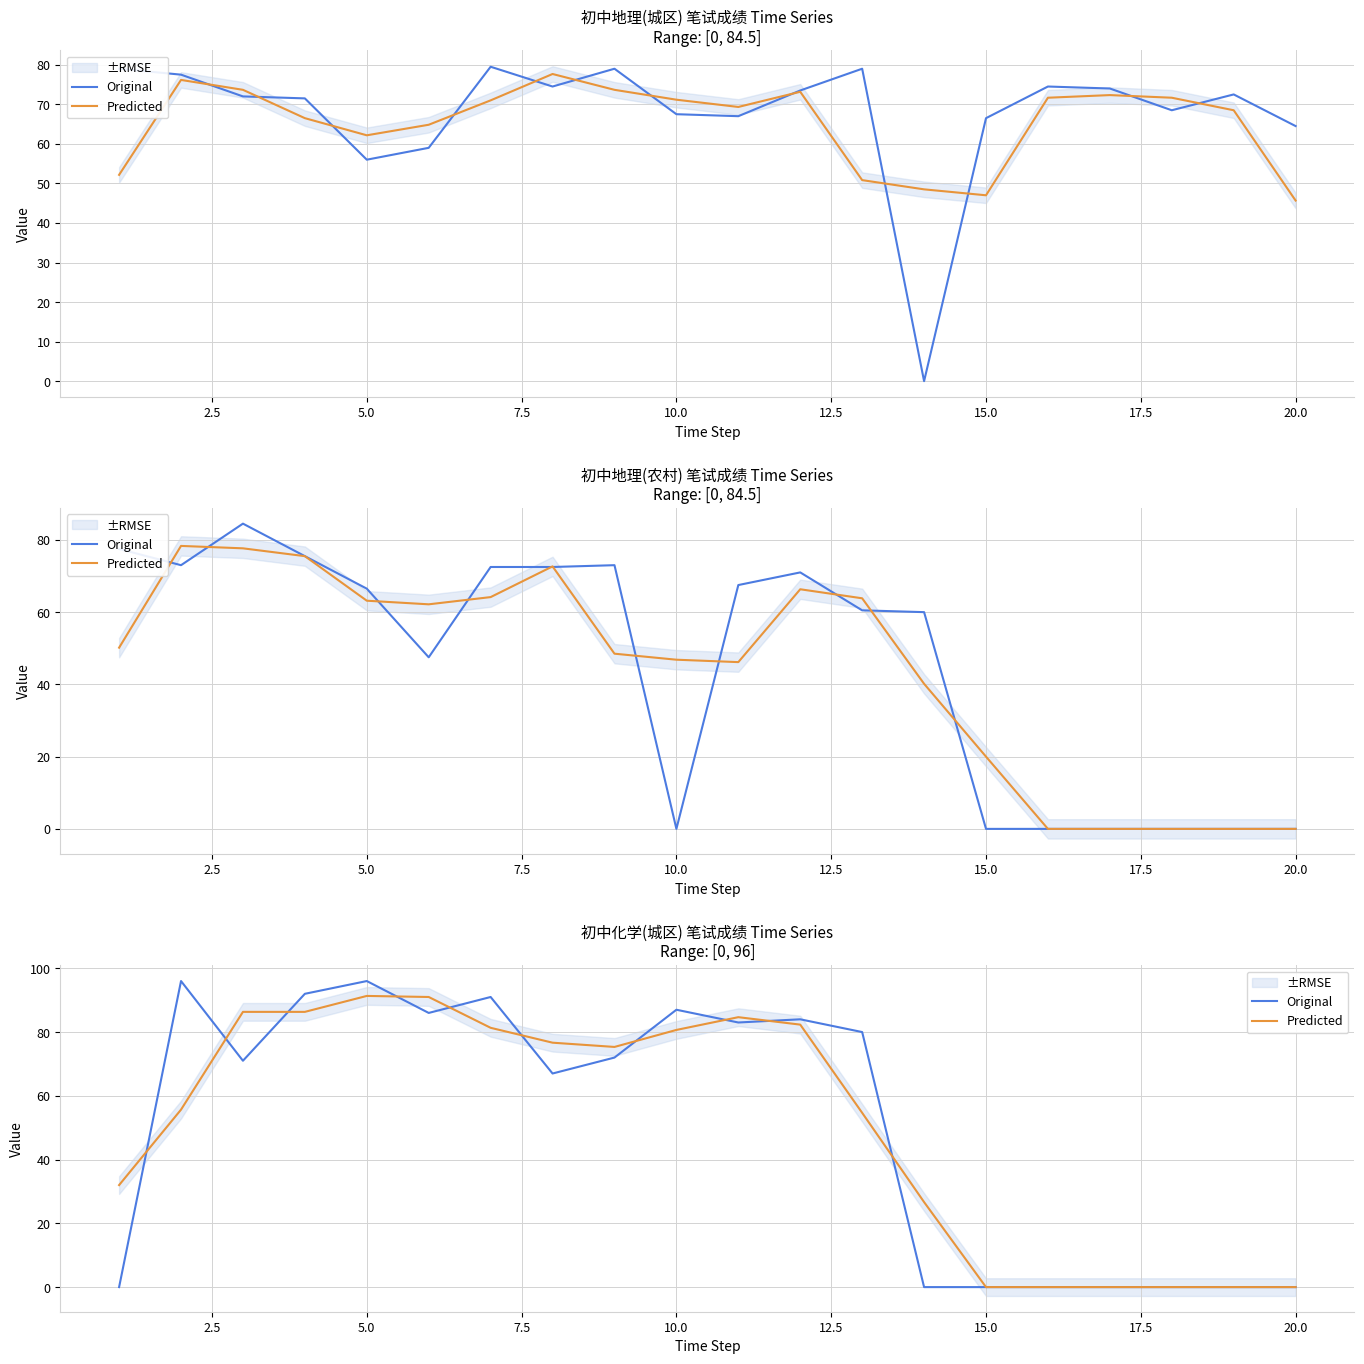

List the series in order of their peak value, highest first.

Original, Predicted